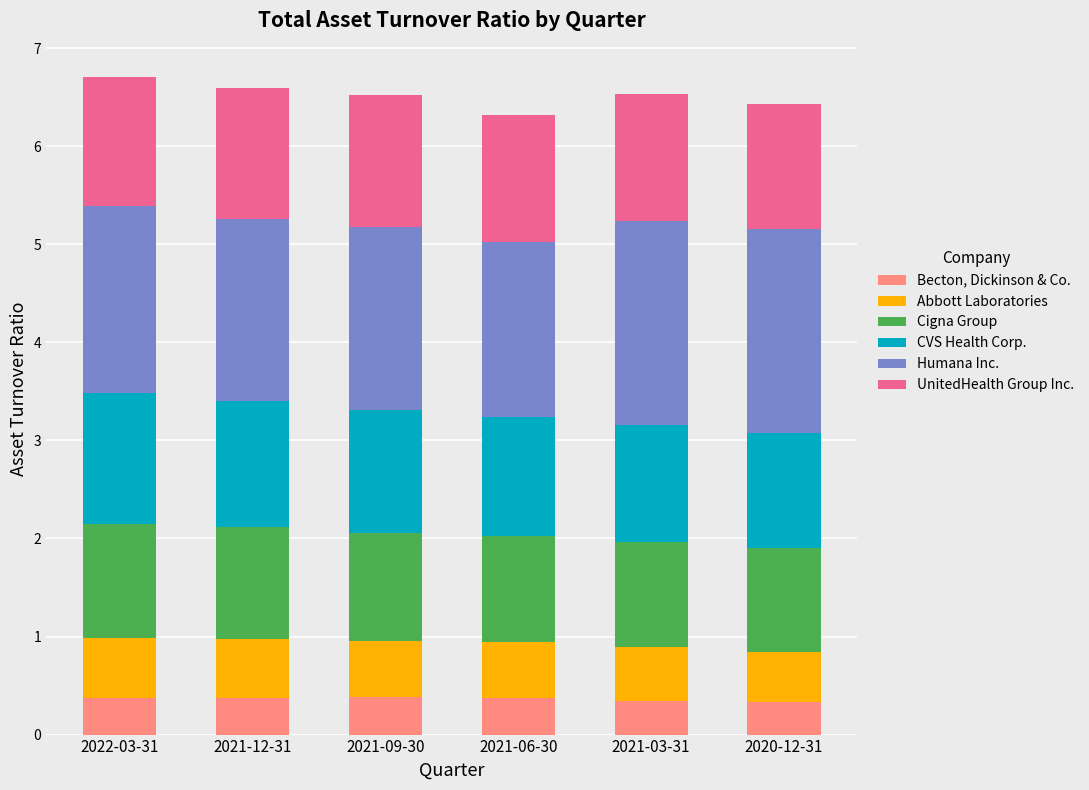

Are the bars grouped side by side (vs. stacked)?

No